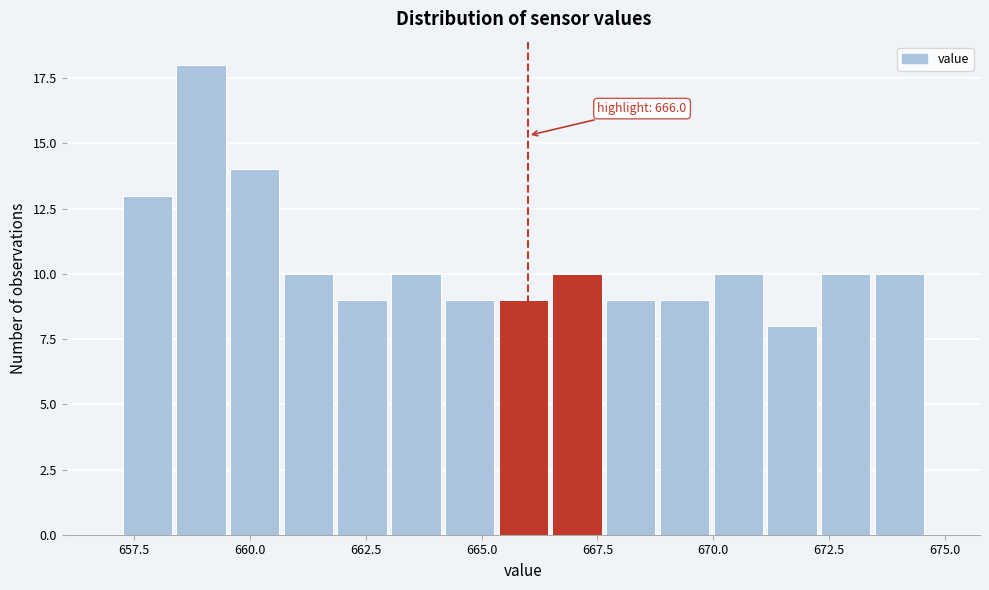

Around what value on the x-axis is the tallest bar? Give the approximate position of its centre, as read against the axis.

659.0